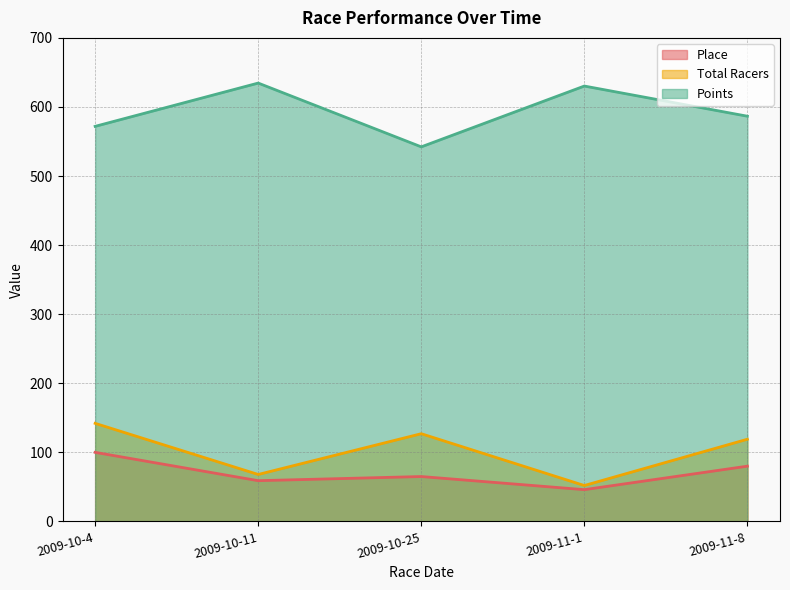

What is the total value across all series at 2009-10-4?

813.9